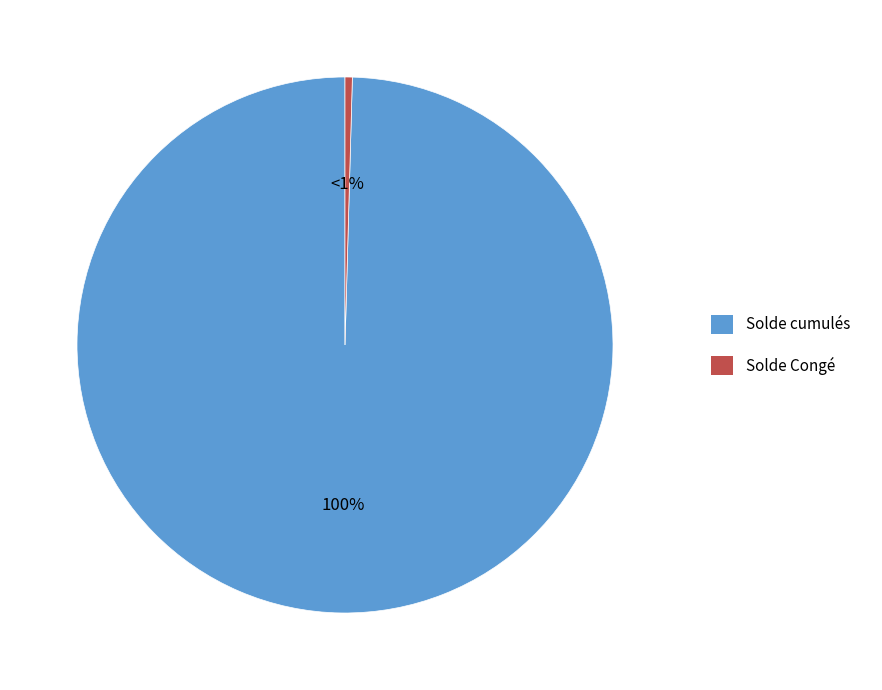

What is the ratio of the value at Solde cumulés to the value at Solde Congé?

227.1